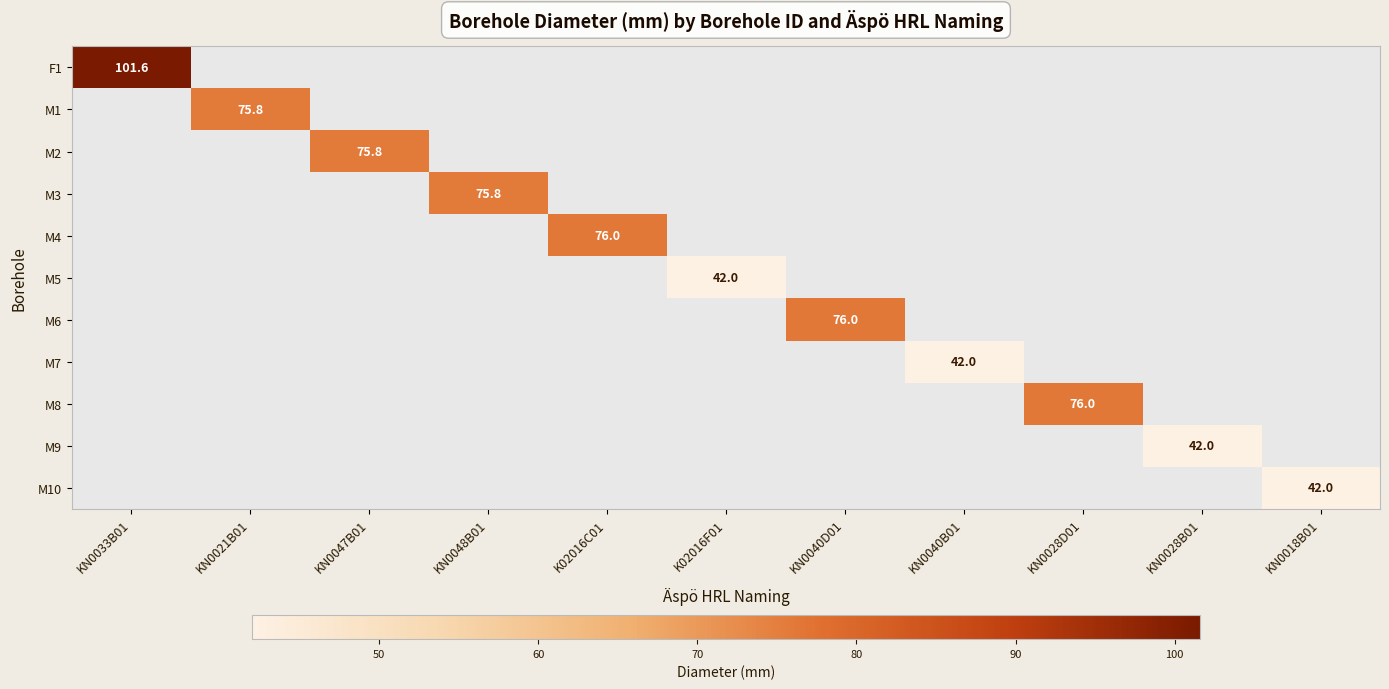

The value of M9 at KN0028B01 is 42.0. True or false?

True